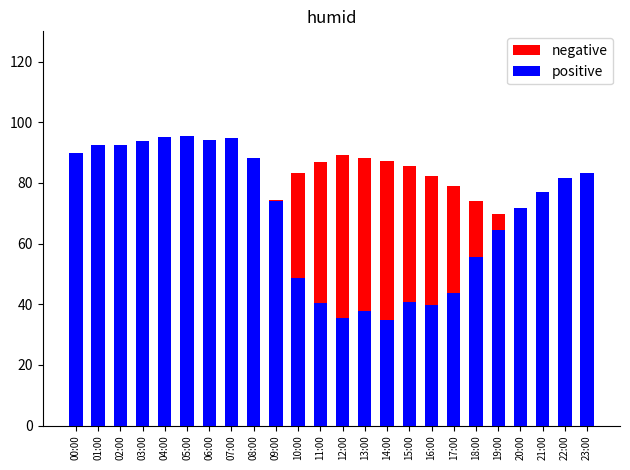

How many groups of bars are there?

24